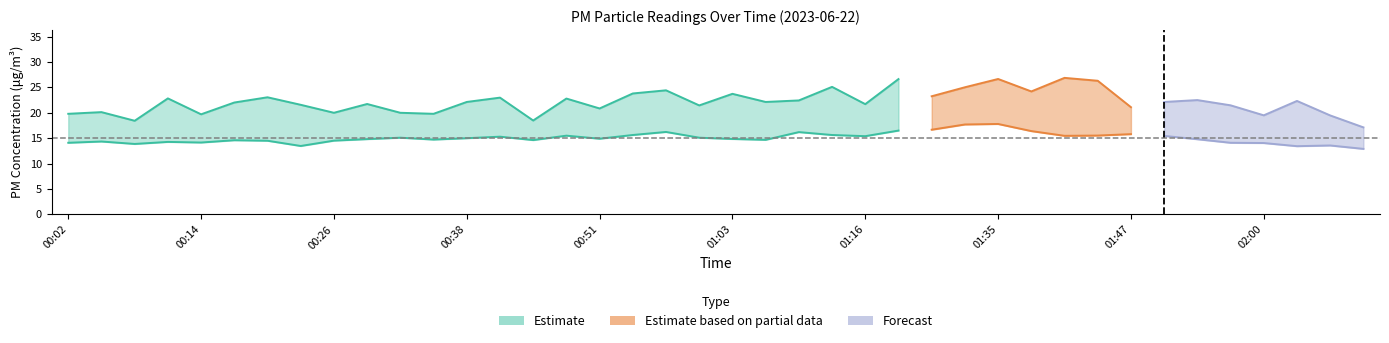

Rank the categories by P2 value from highest to lowest.

01:35, 01:32, 01:29, 01:19, 01:38, 00:57, 01:09, 01:47, 00:54, 01:13, 01:44, 00:48, 01:41, 01:50, 01:16, 00:41, 00:32, 01:00, 00:38, 00:51, 01:03, 00:29, 01:54, 00:35, 01:06, 00:45, 00:17, 00:26, 00:20, 00:05, 00:11, 00:14, 00:02, 01:57, 02:00, 00:08, 02:06, 00:23, 02:03, 02:09